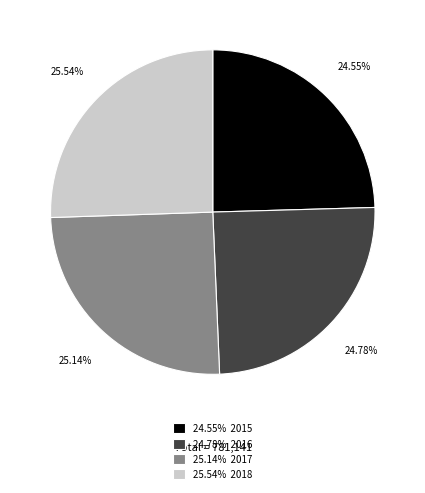

Does 25.54% 2018 account for over 50% of the chart?

No